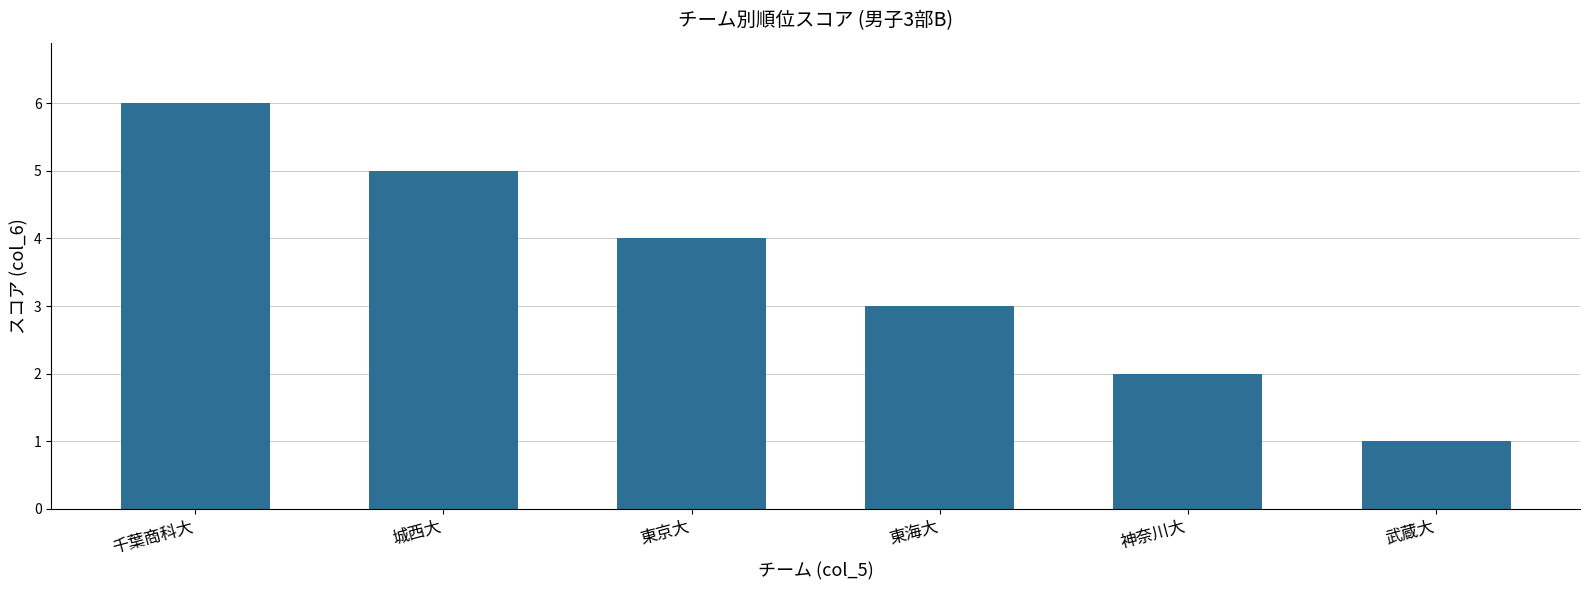

What is the label of the 3rd bar from the right?

東海大